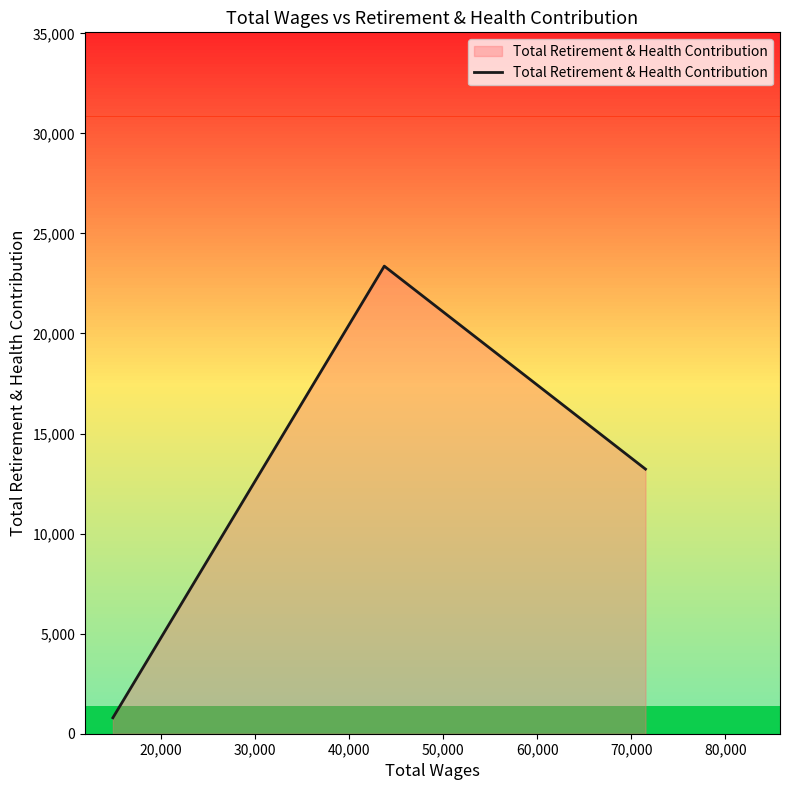

What is the smallest value displayed?

797